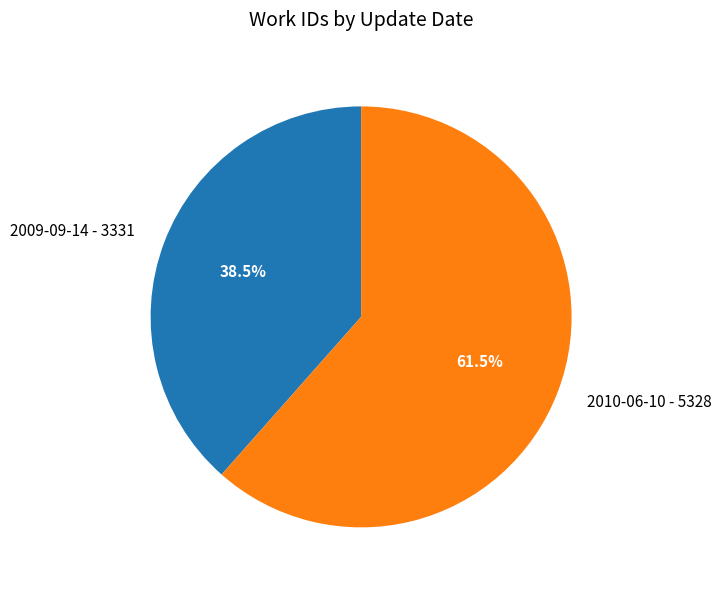

Count the number of slices in the pie.

2